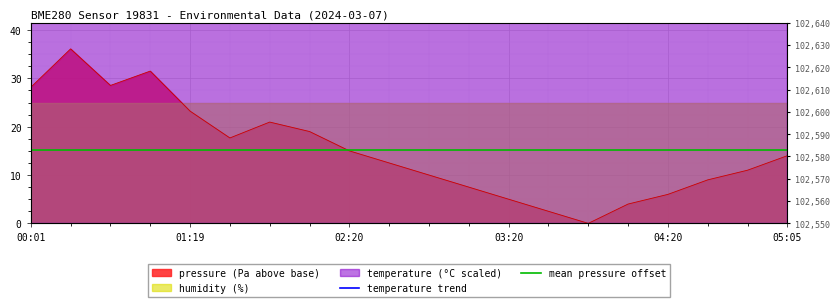

Does the chart display data point markers on the line(s)?

No